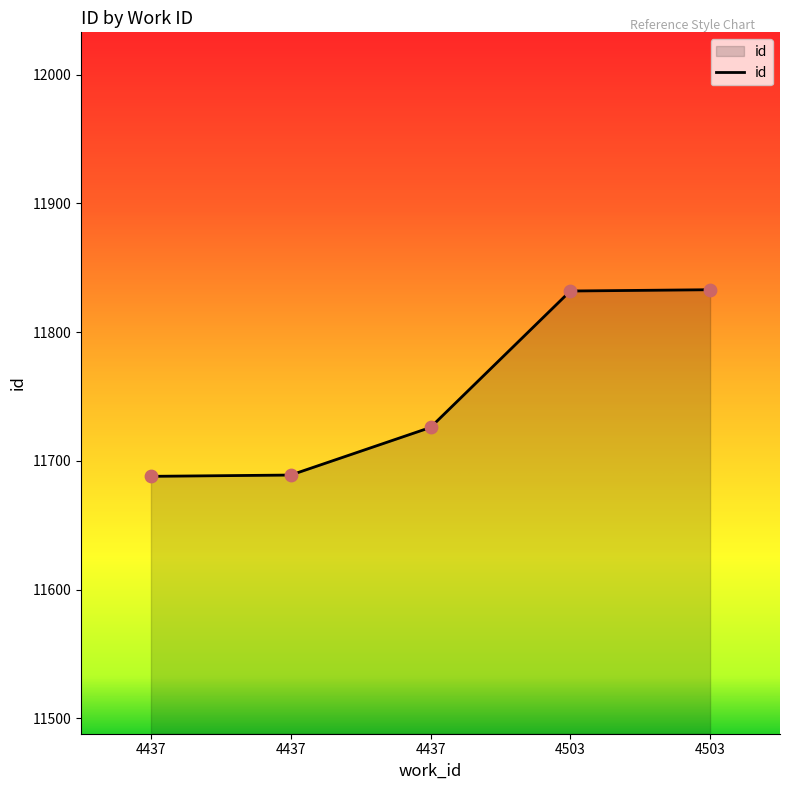

Does the chart have visible grid lines?

No